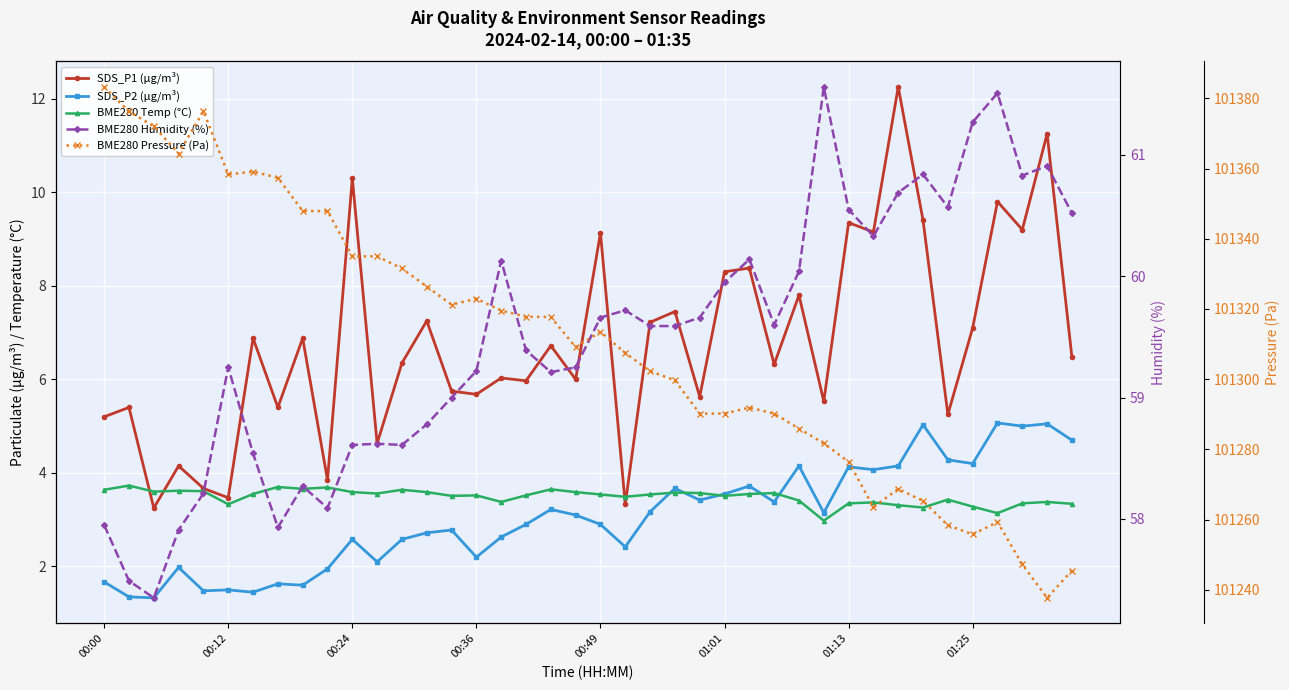

True or false: BME280 Temp (°C) and BME280 Pressure (Pa) cross at least once.

False